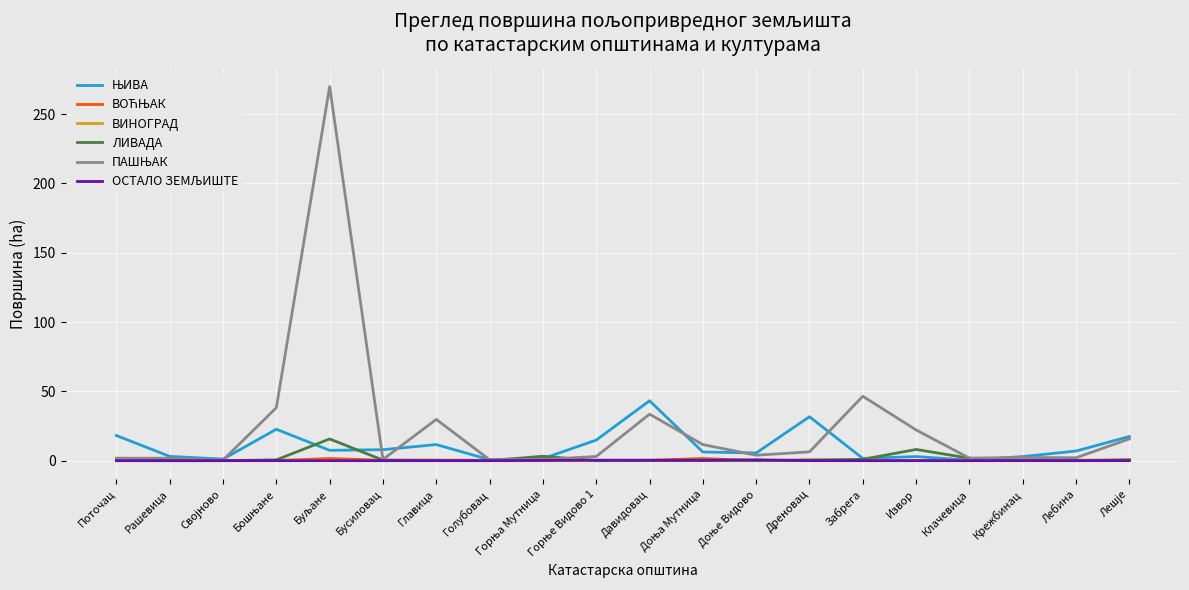

What is the greatest value displayed?

269.9